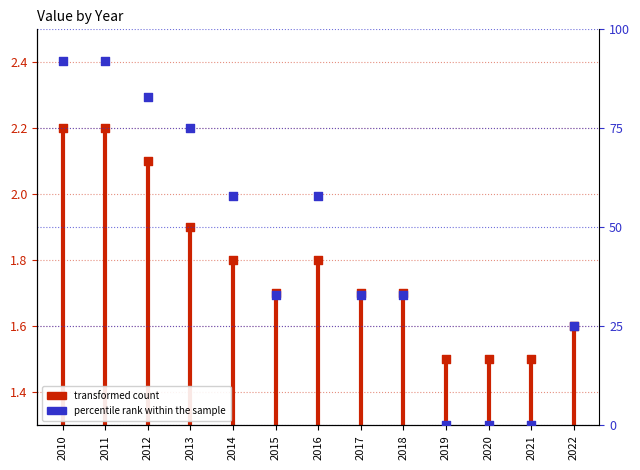

Which series has the largest Y range (max minus min)?

percentile rank within the sample